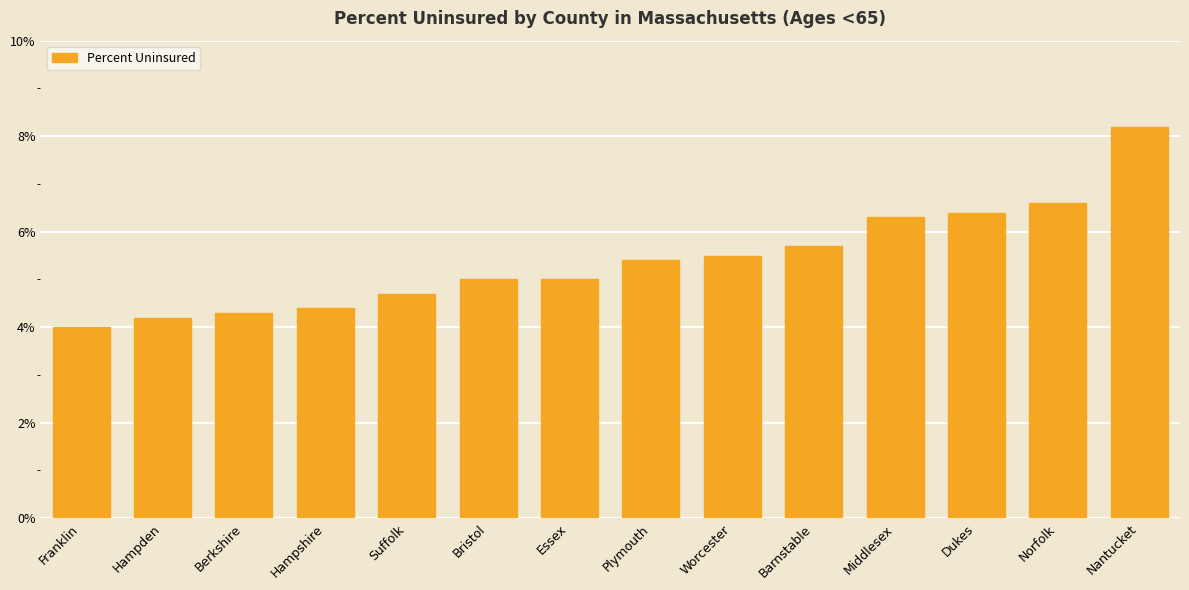

Reading left to right, what are all the values shown in this chart?

Franklin=4.0	Hampden=4.2	Berkshire=4.3	Hampshire=4.4	Suffolk=4.7	Bristol=5.0	Essex=5.0	Plymouth=5.4	Worcester=5.5	Barnstable=5.7	Middlesex=6.3	Dukes=6.4	Norfolk=6.6	Nantucket=8.2